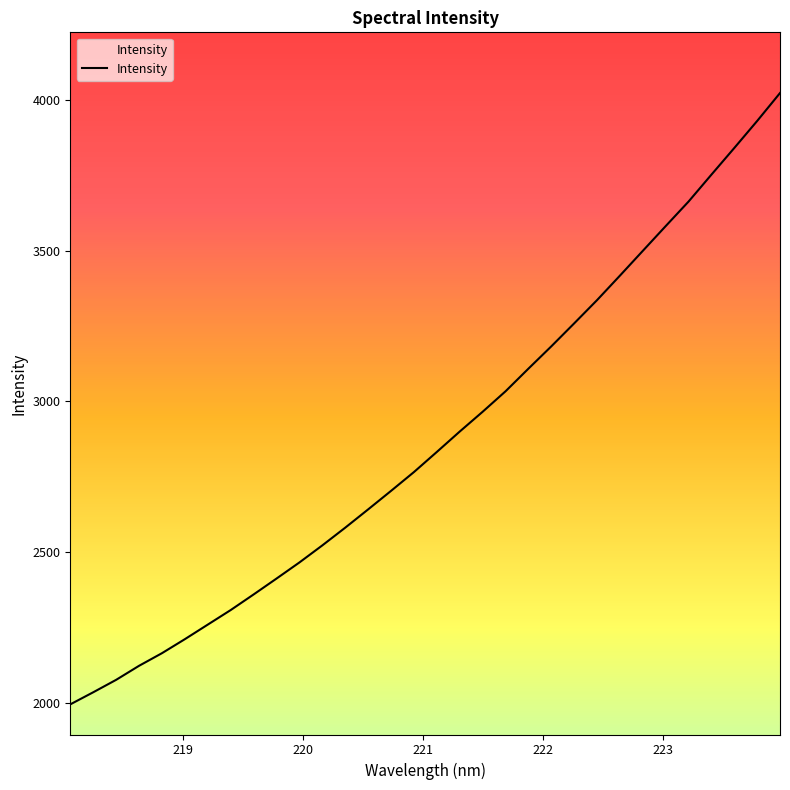

True or false: the data has more than 0 interior local peaks.

False